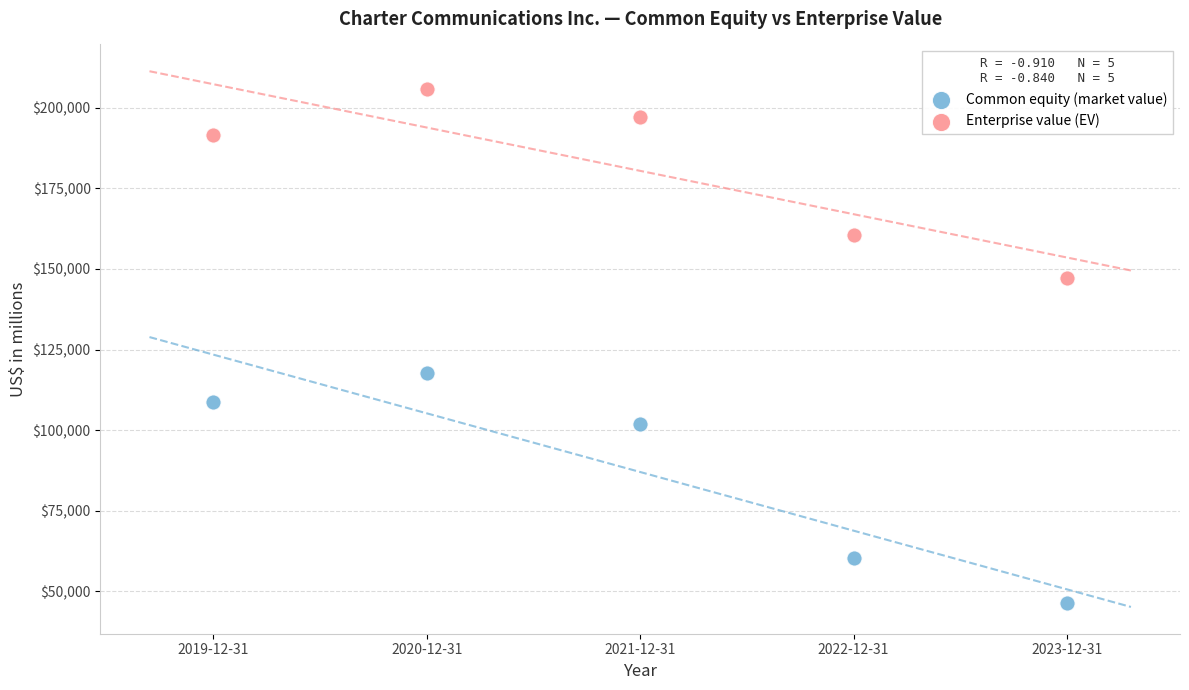

Which series has the widest spread of Y values?

Common equity (market value)